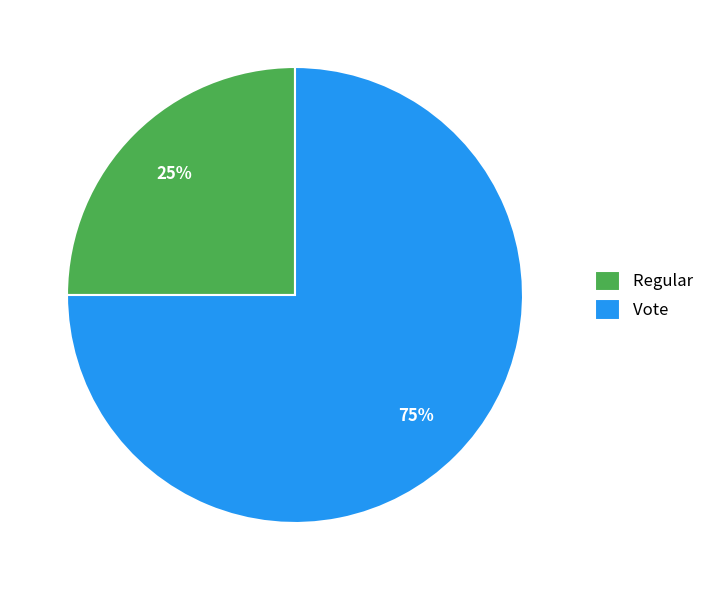

How many slices are in this pie chart?

2